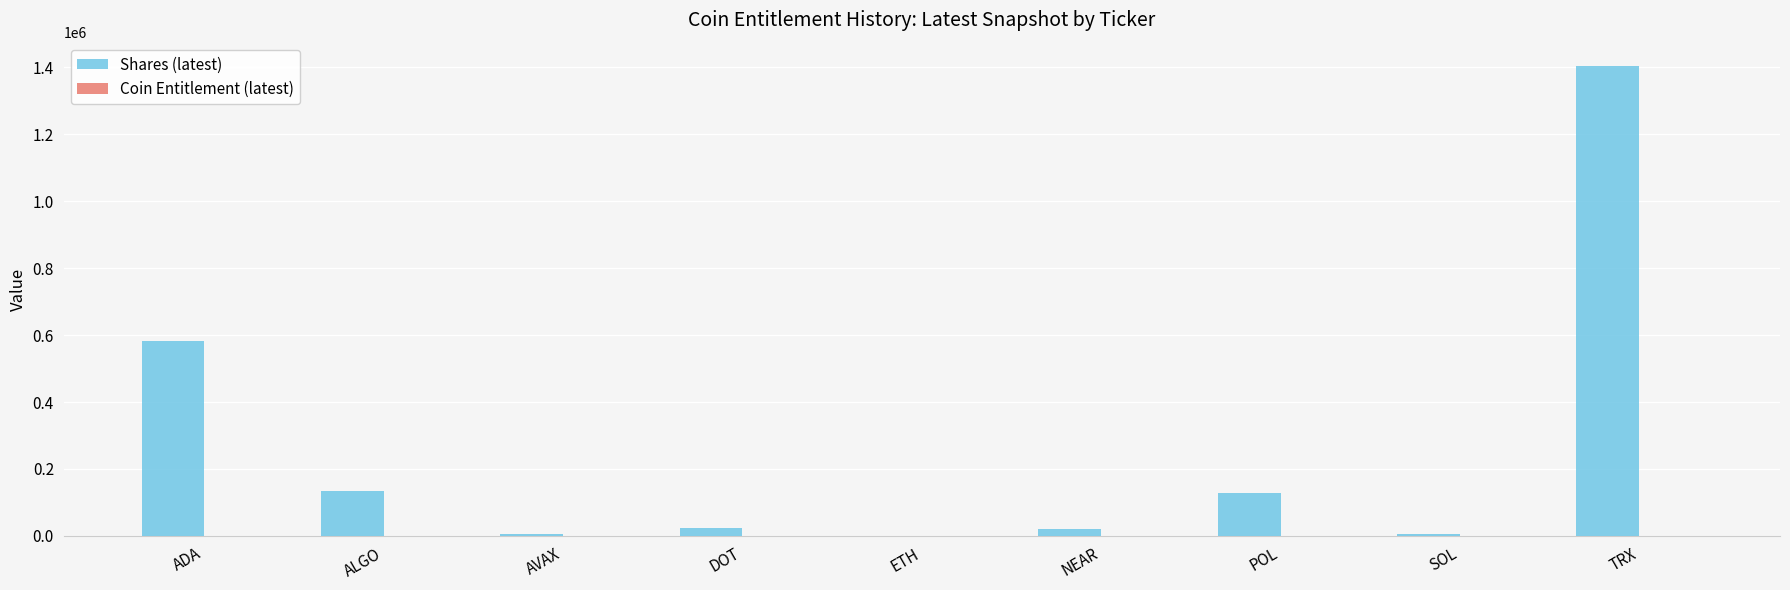

Where is Shares (latest) nearest to the value 701782?

ADA